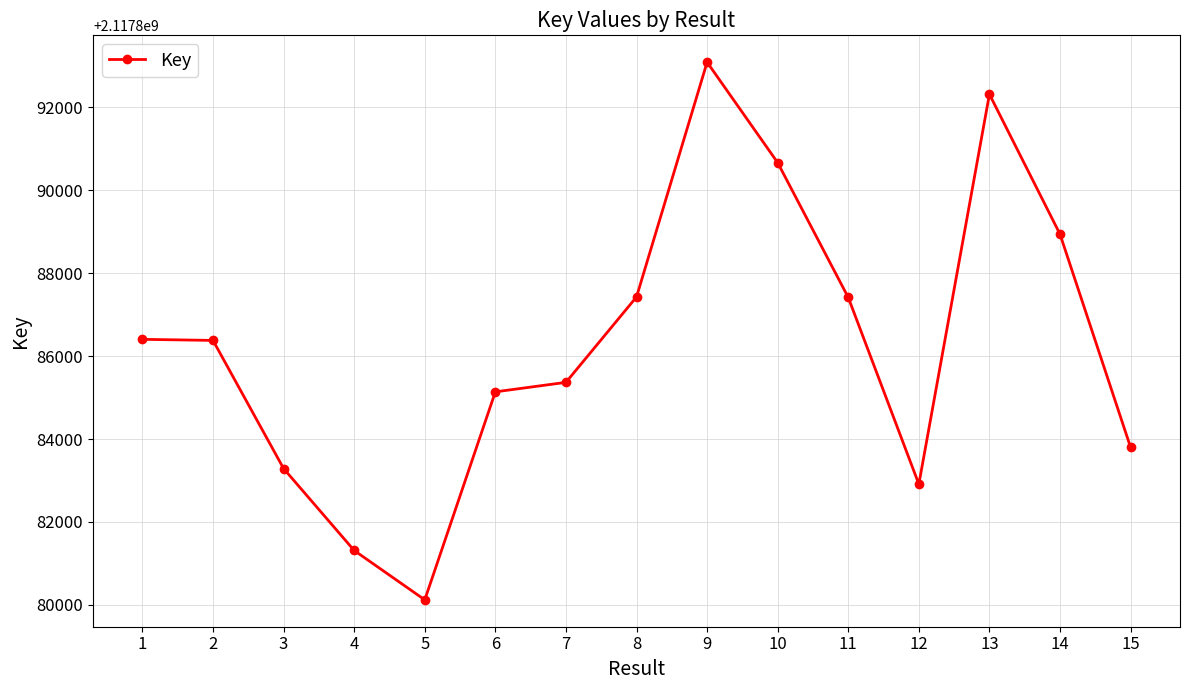

At which label does the data first exceed 2117886379?

1